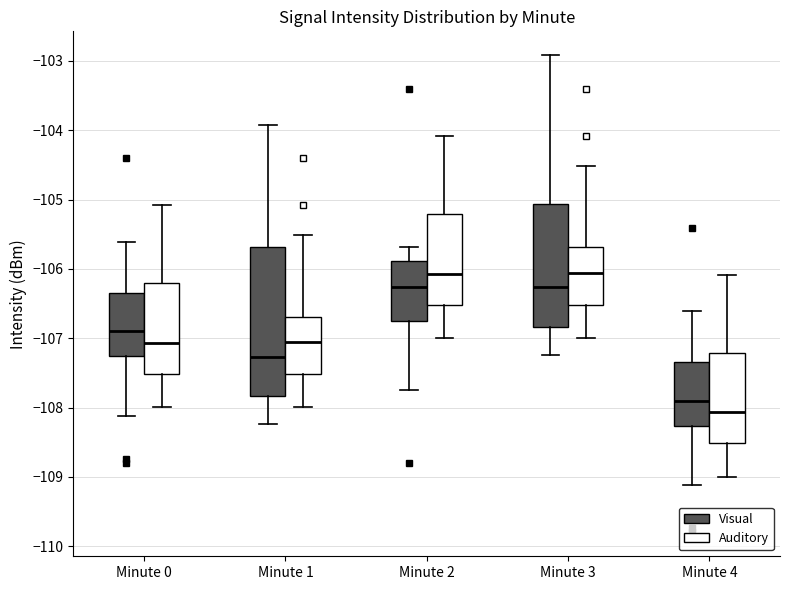

Which box is the tallest, from its lower edge to its upper edge?

Minute 1 (Visual)